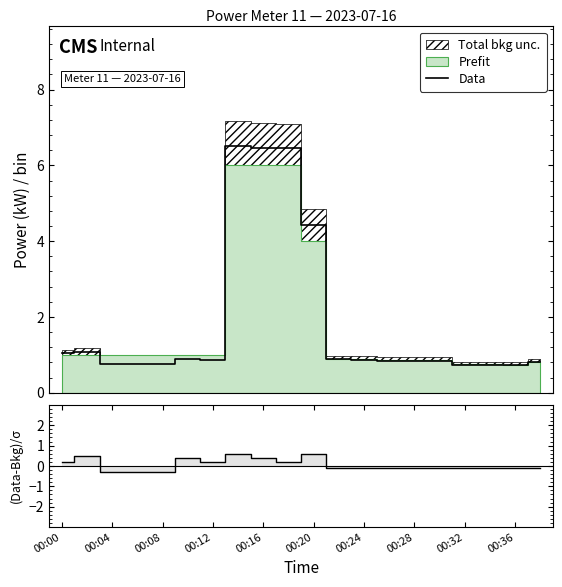

What is the value of the Data point at the 19th from the left?

0.7